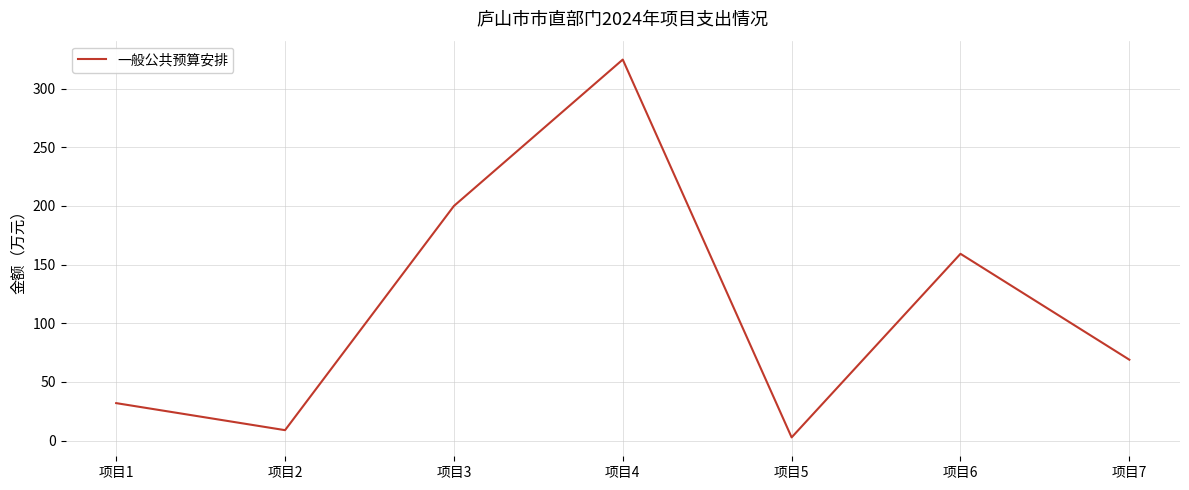

How many values are below 69?

3